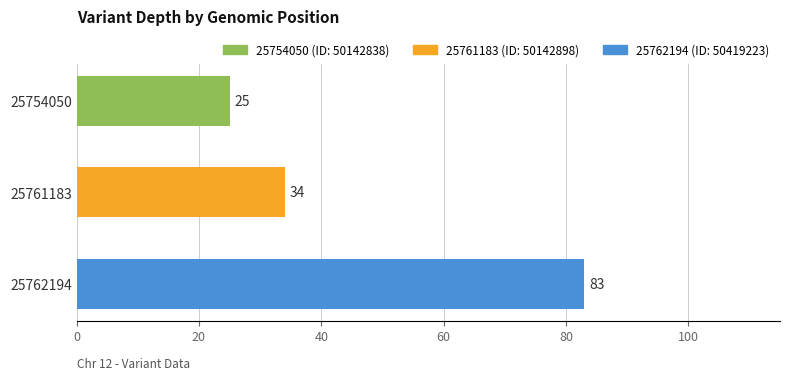

What is the sum of the values at 25762194 and 25761183?

117